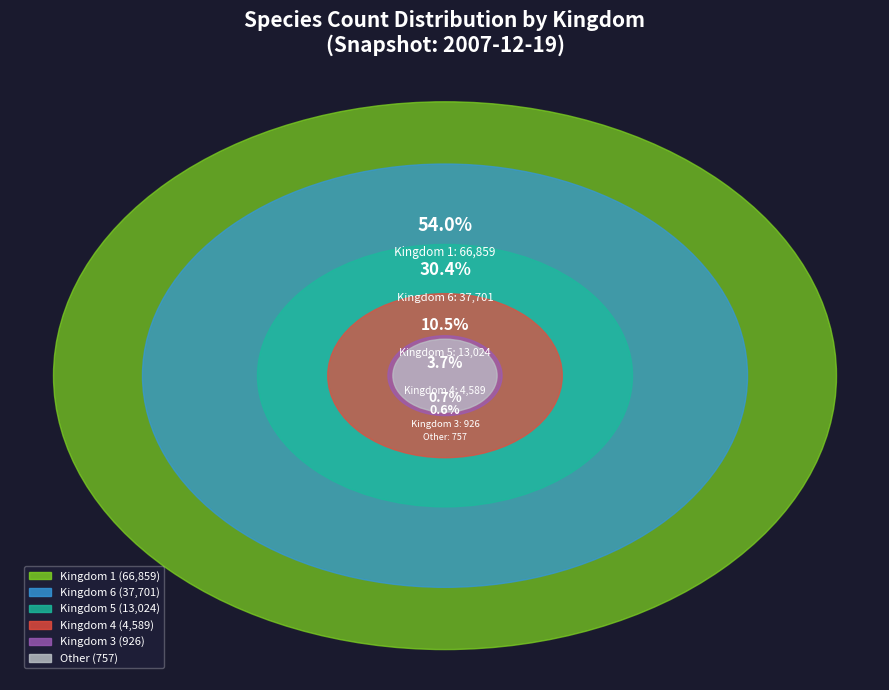

What percentage is NOT represented by Kingdom 2?

100.0%